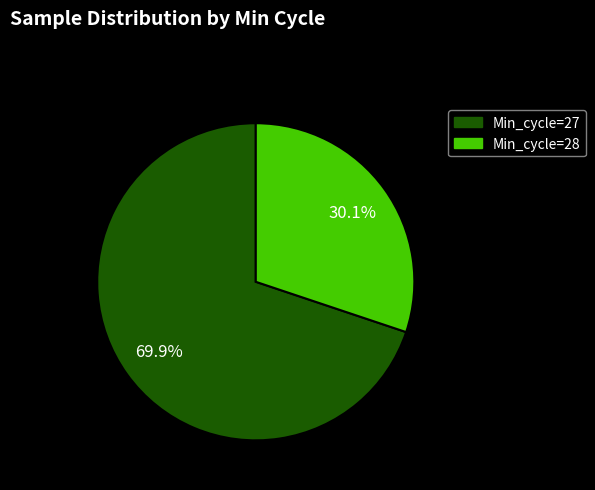

Does any single category account for the majority?

Yes